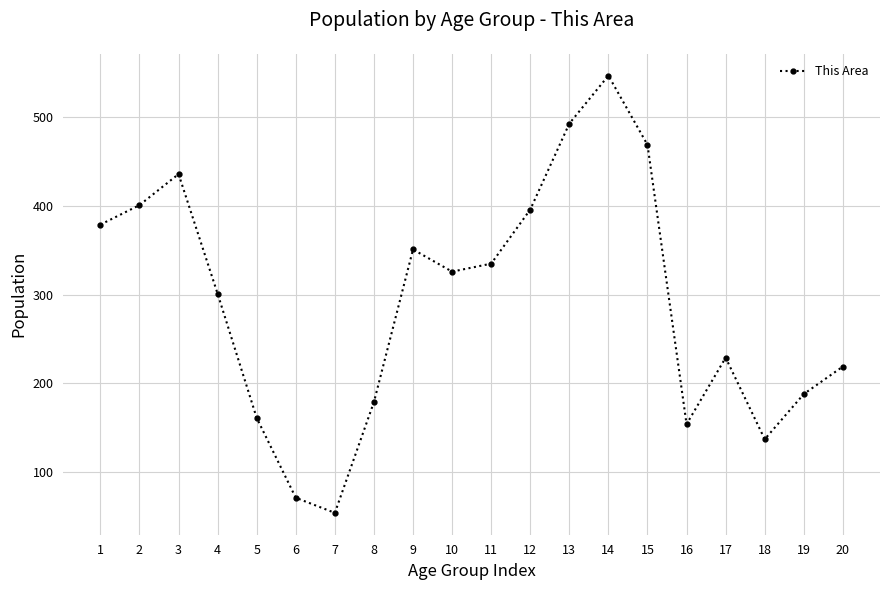

Reading right to left, extract all data points from this chart.

219	188	137	229	154	469	547	493	396	335	326	351	179	54	71	161	301	436	401	379